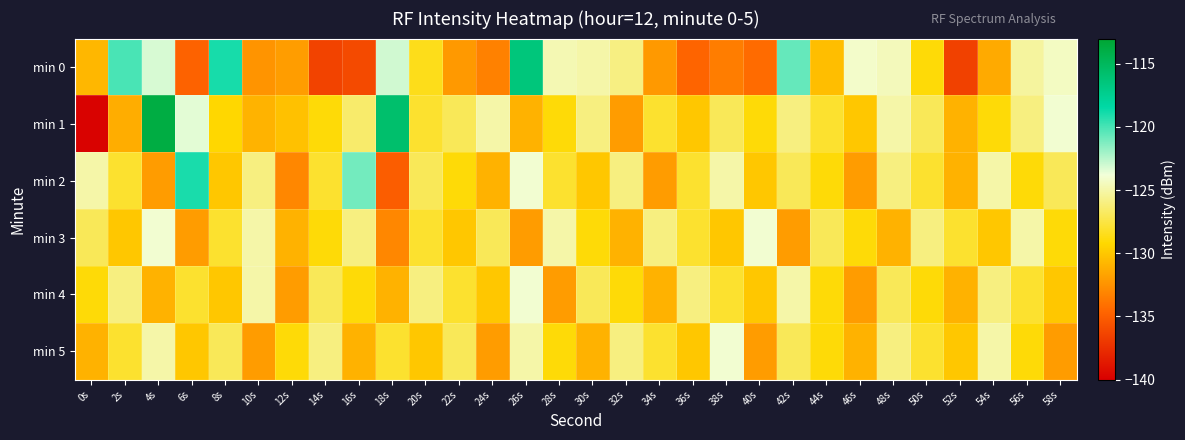

Count the number of data series in this chart.

6